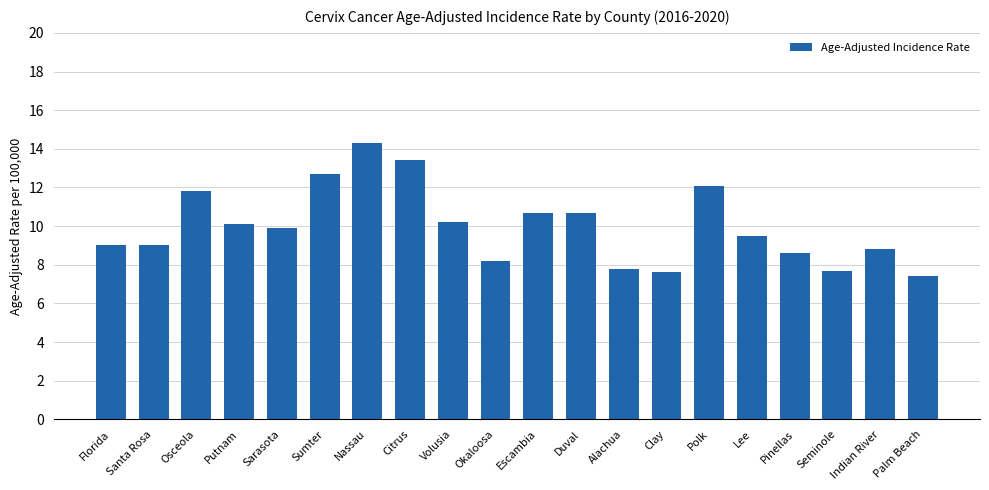

What is the ratio of the value at Escambia to the value at Indian River?

1.2